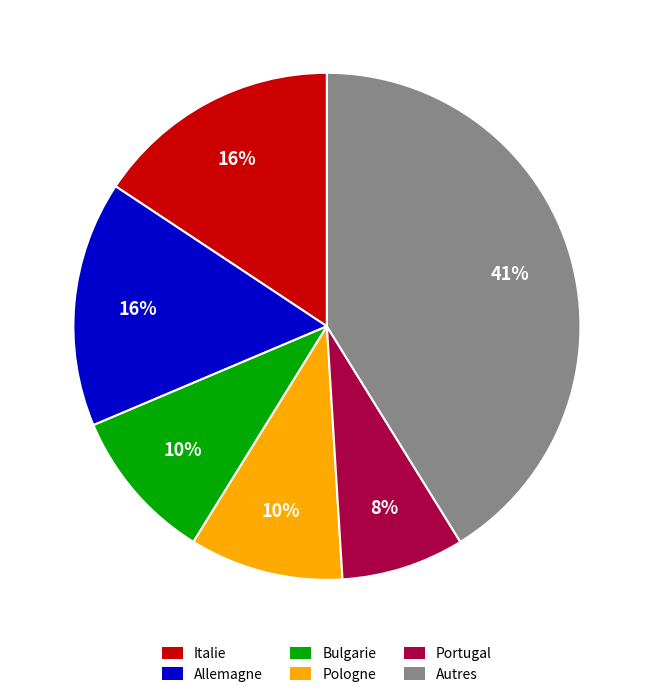

To the nearest percent, what is the average slice percentage?

17%